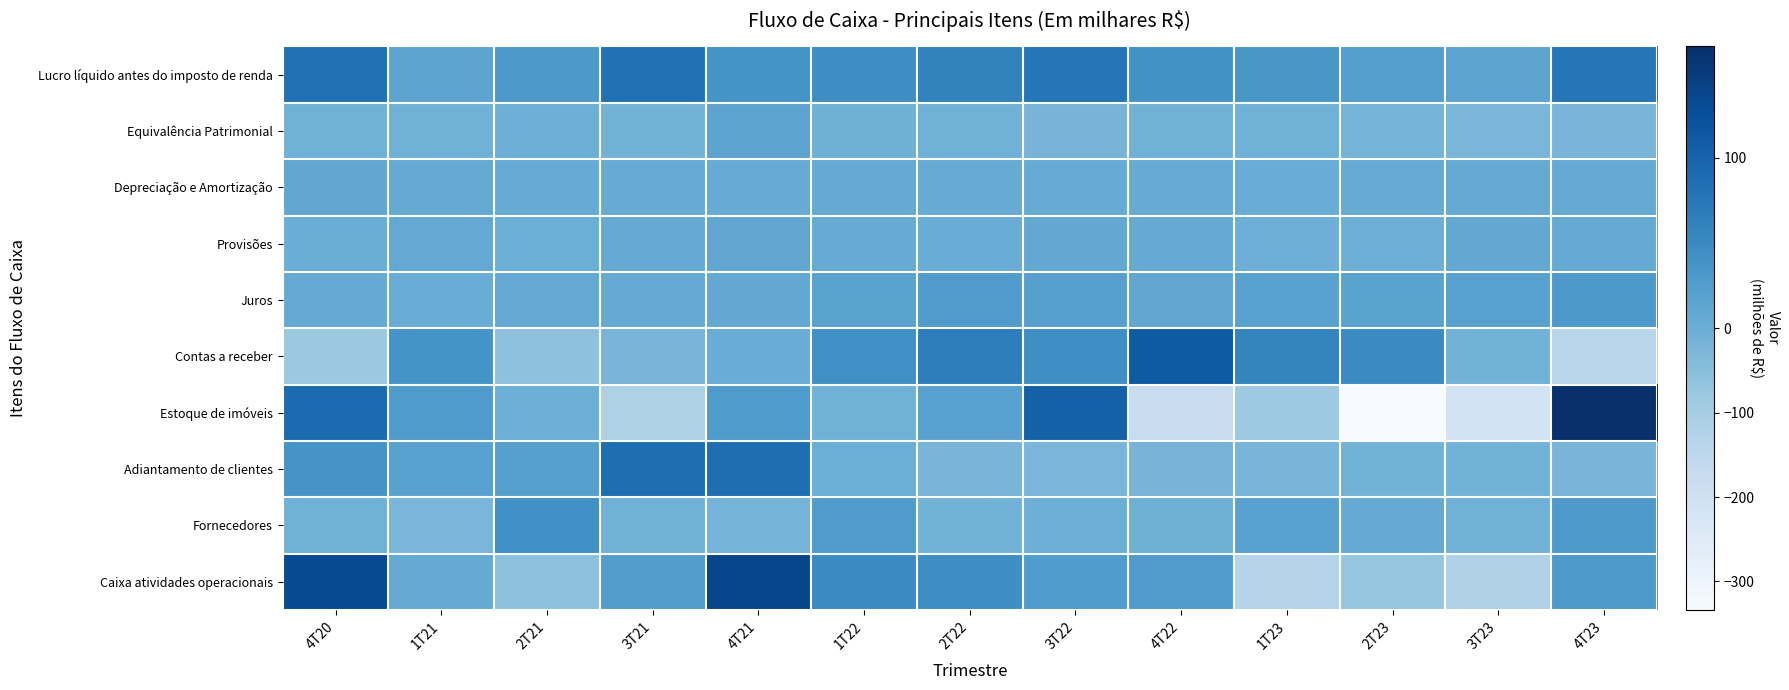

Which series has the largest total across all categories?

Lucro líquido antes do imposto de renda